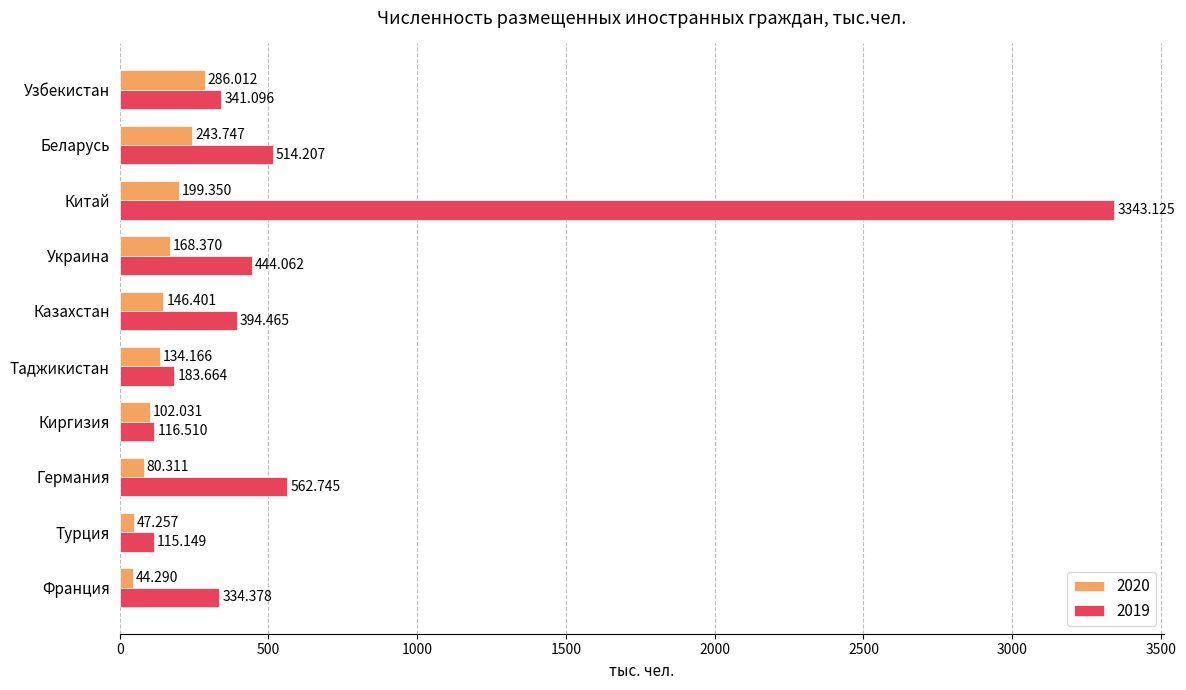

Where is 2020 nearest to the value 165?

Украина